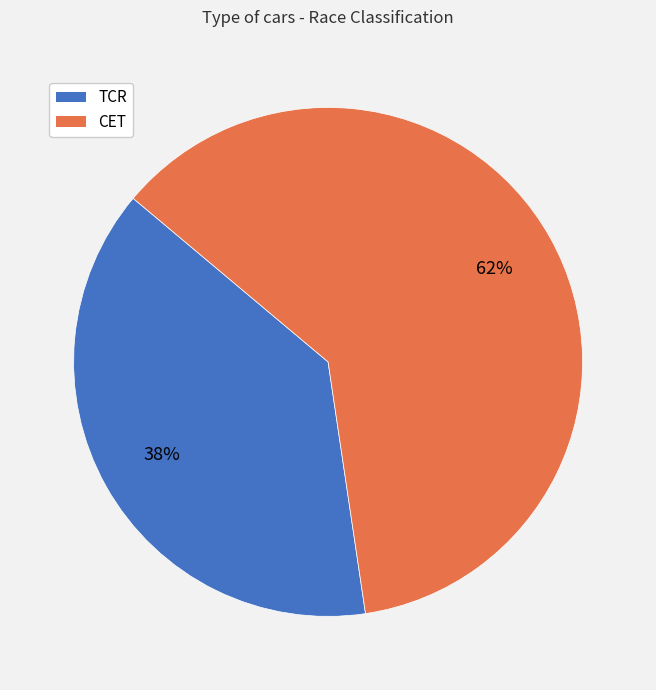

Rank the categories by value from highest to lowest.

CET, TCR